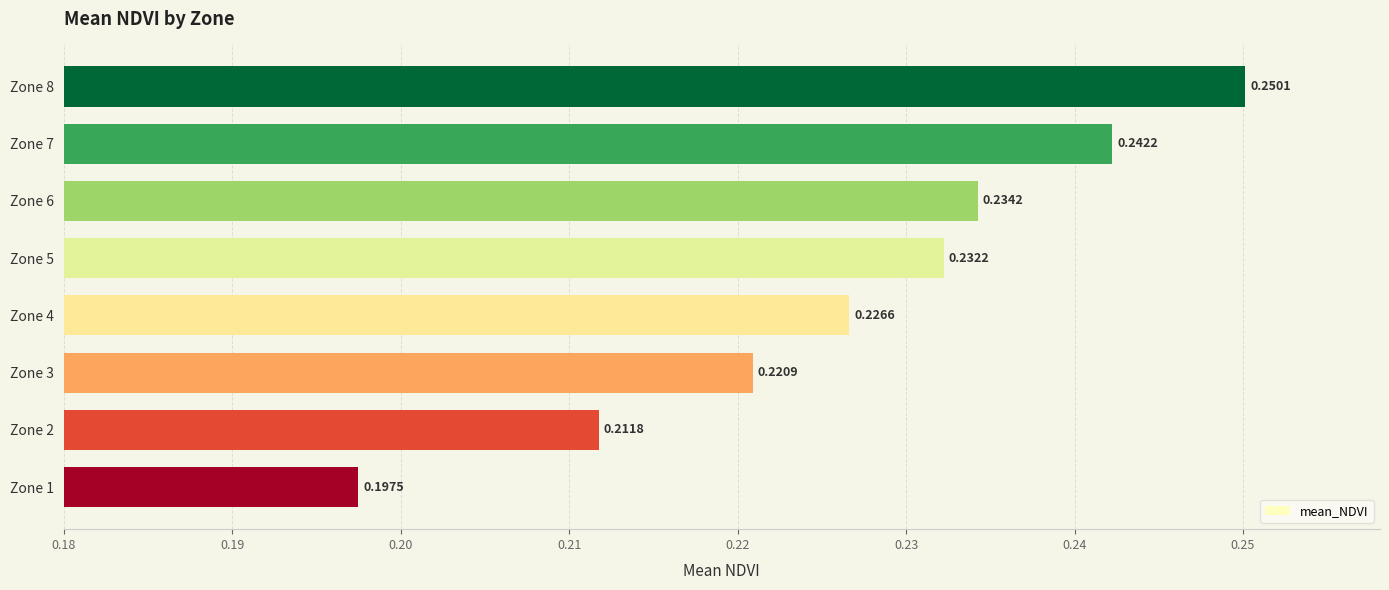

True or false: the data shows 0.1 at Zone 2.

False